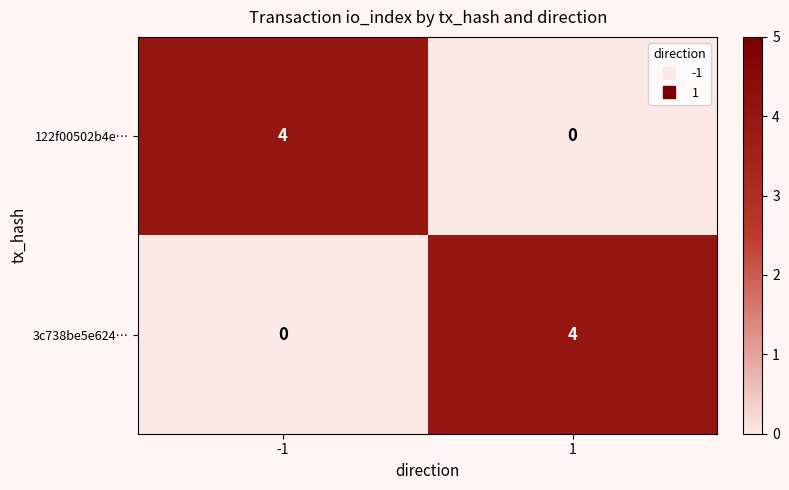

What is the spread (max minus min) of values at 1?

4